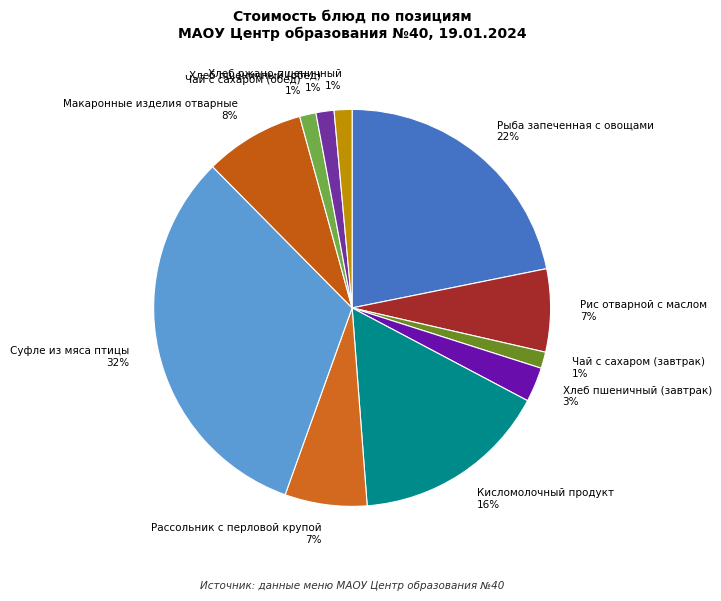

True or false: Хлеб ржано-пшеничный accounts for 12% of the total.

False